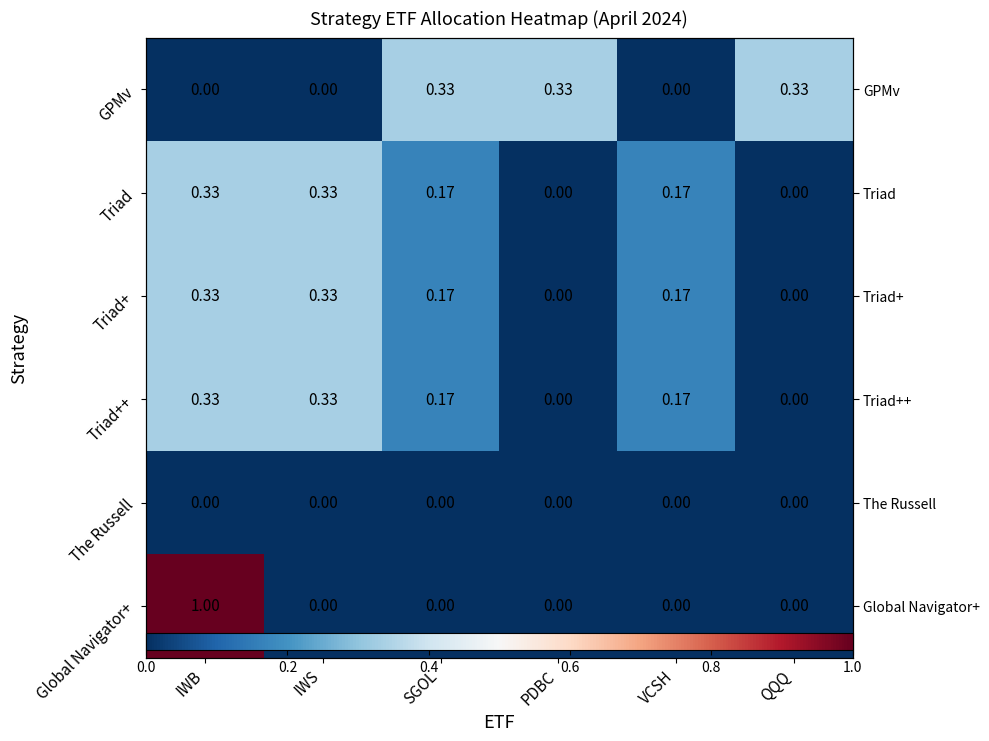

What is the difference between the highest and lowest values at IWB?

1.0